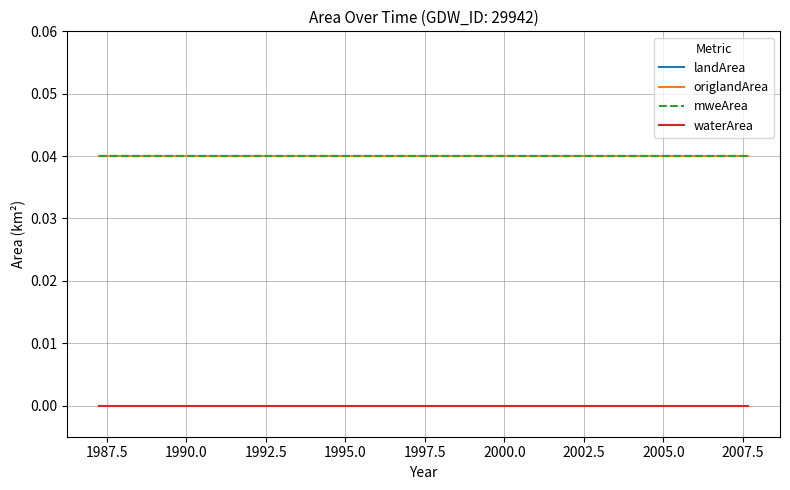

Does the chart have visible grid lines?

Yes